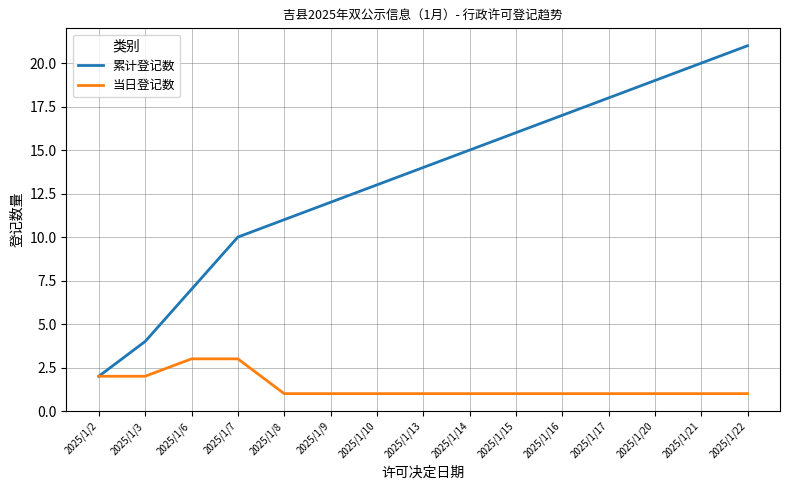

What is the average value of the 累计登记数 series?

13